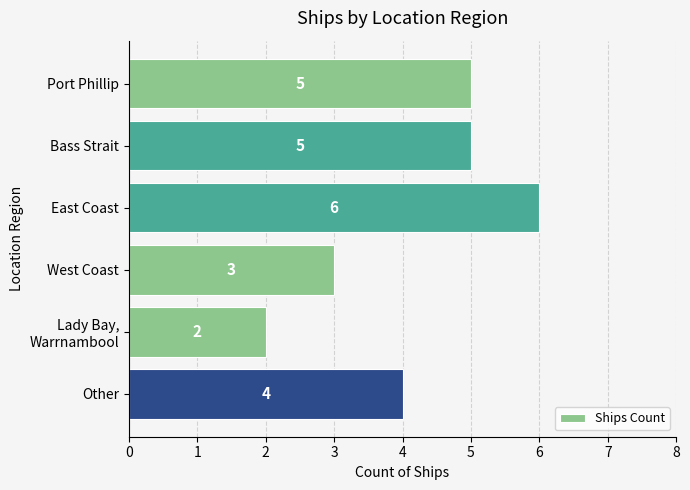

What is the label of the 4th bar from the top?

West Coast